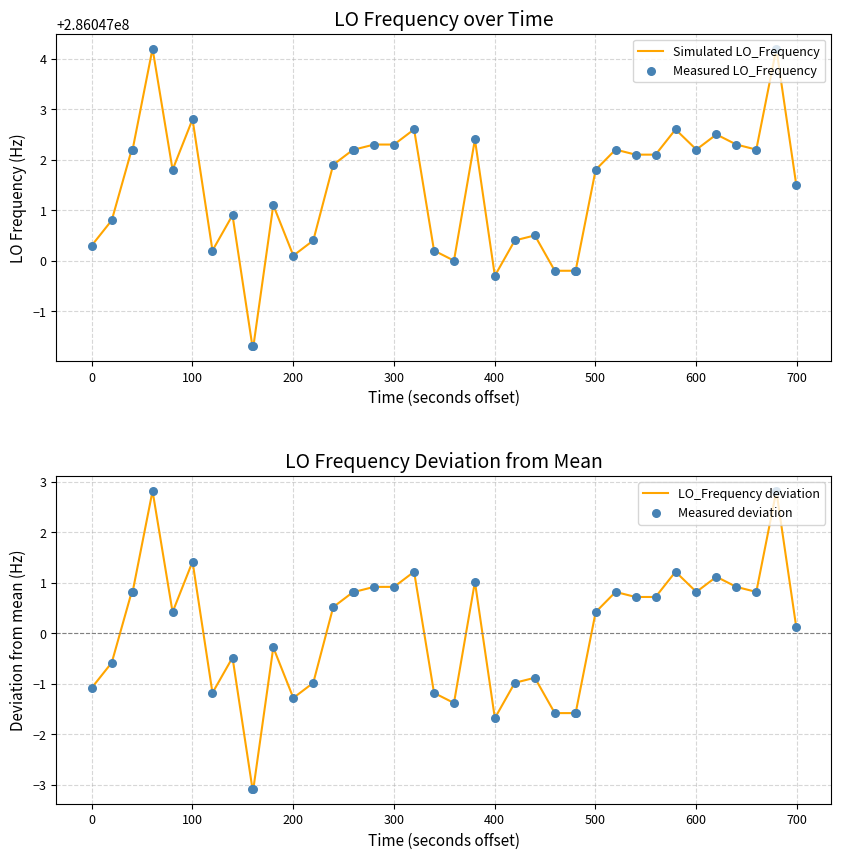

Which series has the largest total across all categories?

Simulated LO_Frequency